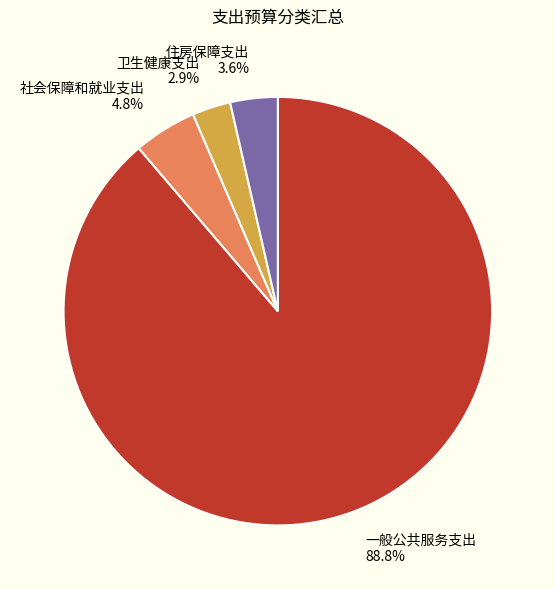

To the nearest percent, what is the difference between the 卫生健康支出 and 社会保障和就业支出 slice percentages?

2%